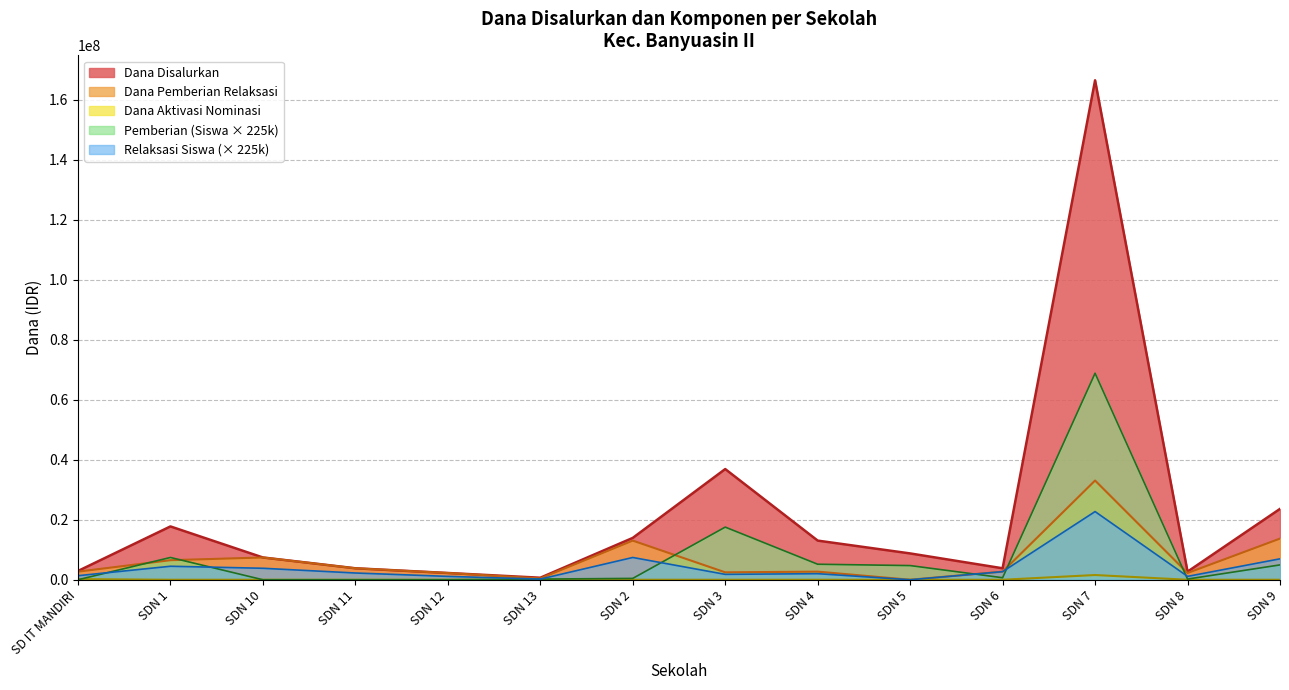

What is the label of the 13th point from the left?

SDN 8